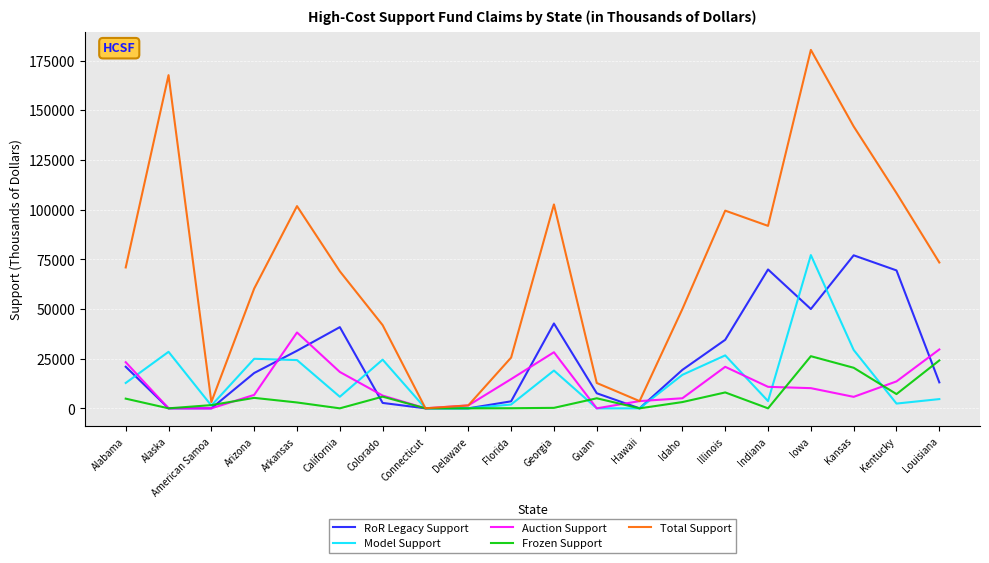

What is the greatest value displayed?

180356.1